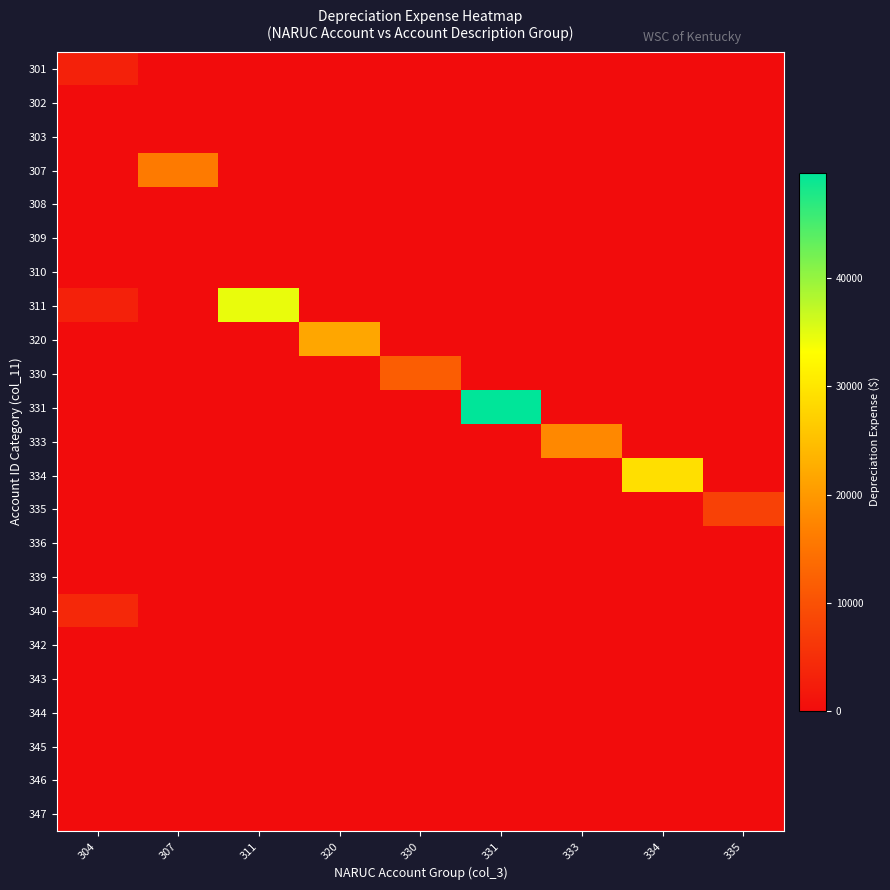

Which series has the largest range (max minus min)?

331